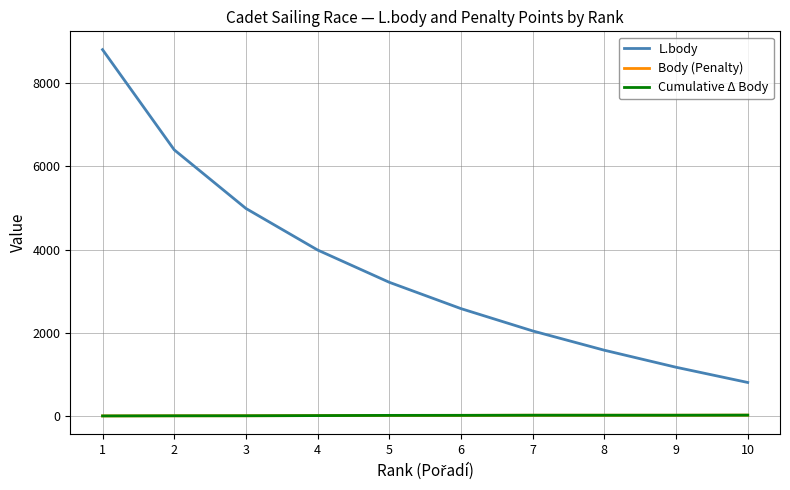

Does the chart have visible grid lines?

Yes